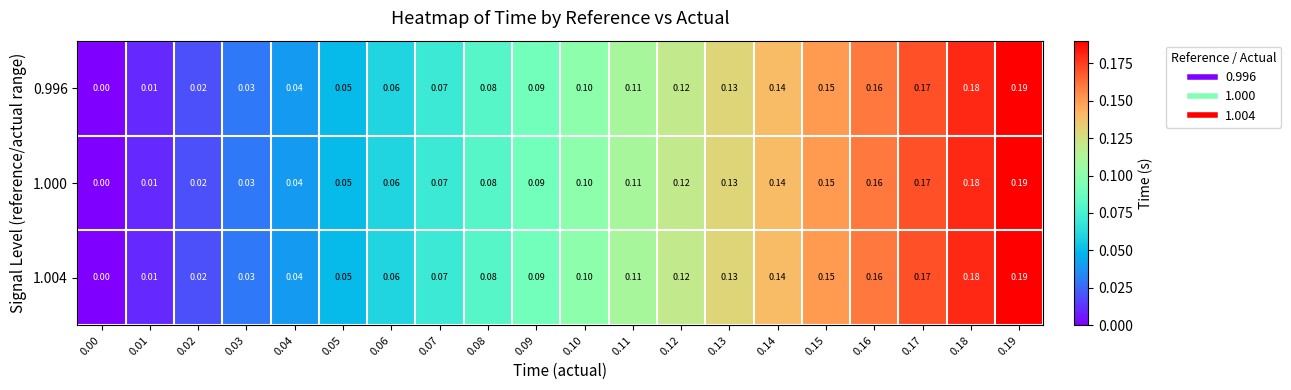

At which category is the sum across all series the highest?

0.19